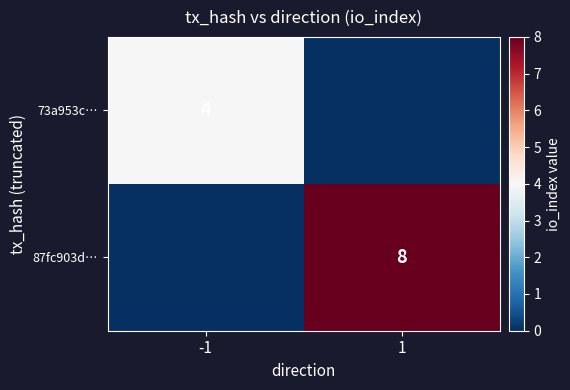

The 73a953c… series shows 6 at -1. True or false?

False